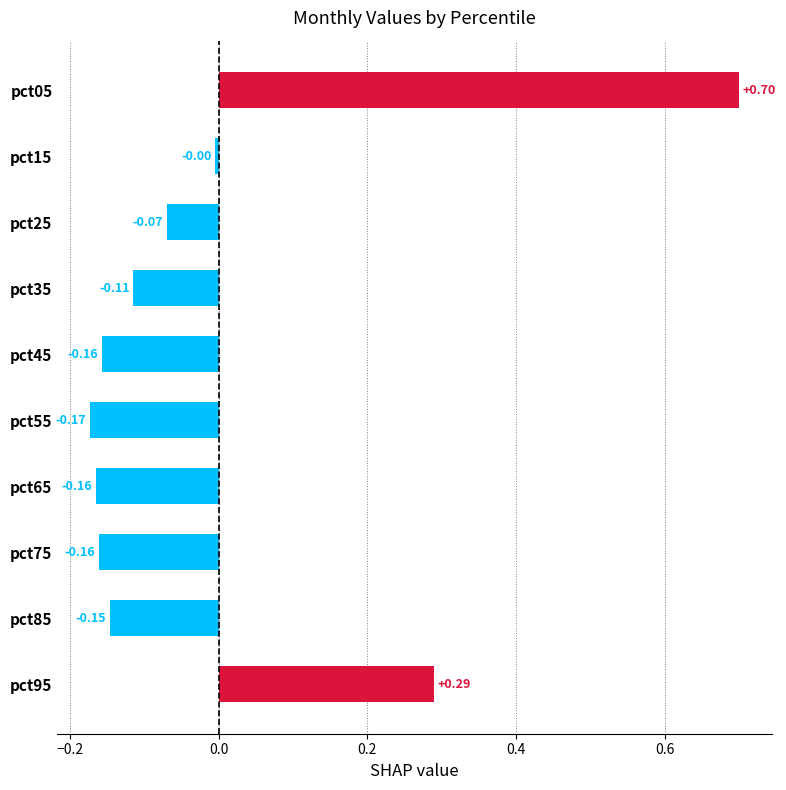

What is the change in value from pct55 to pct95?

+0.5